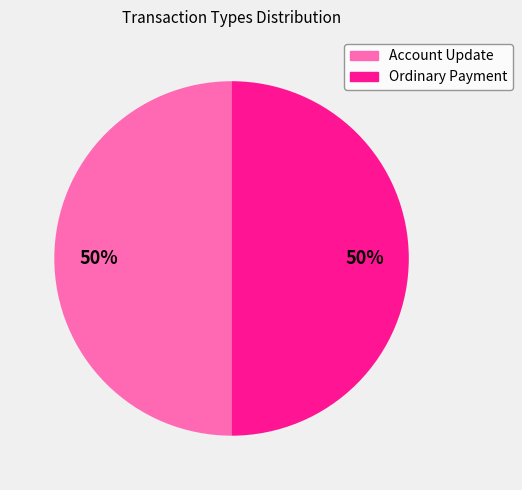

To the nearest percent, what is the combined percentage of Ordinary Payment and Account Update?

100%